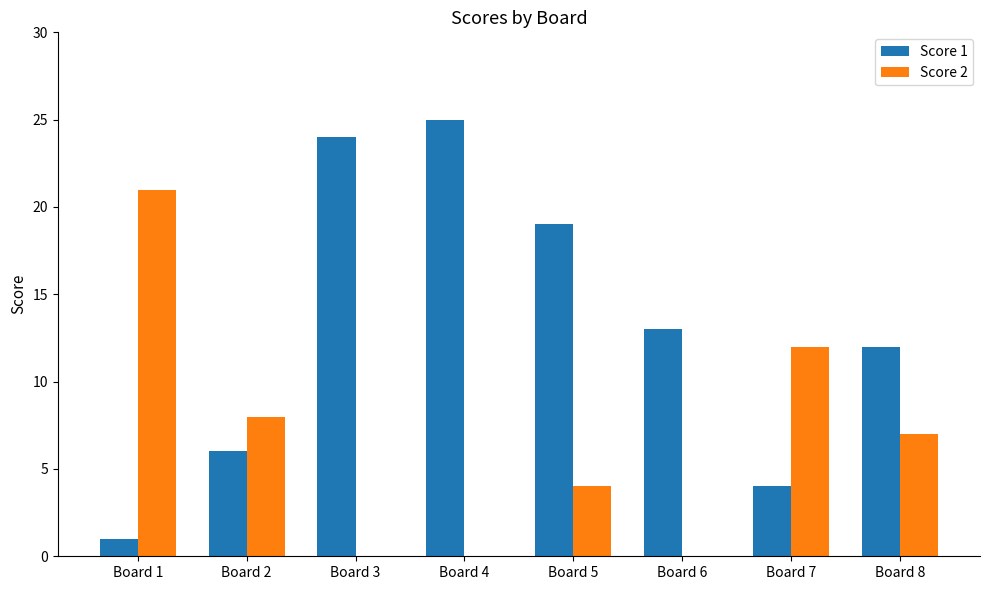

Which series has the largest total across all categories?

Score 1